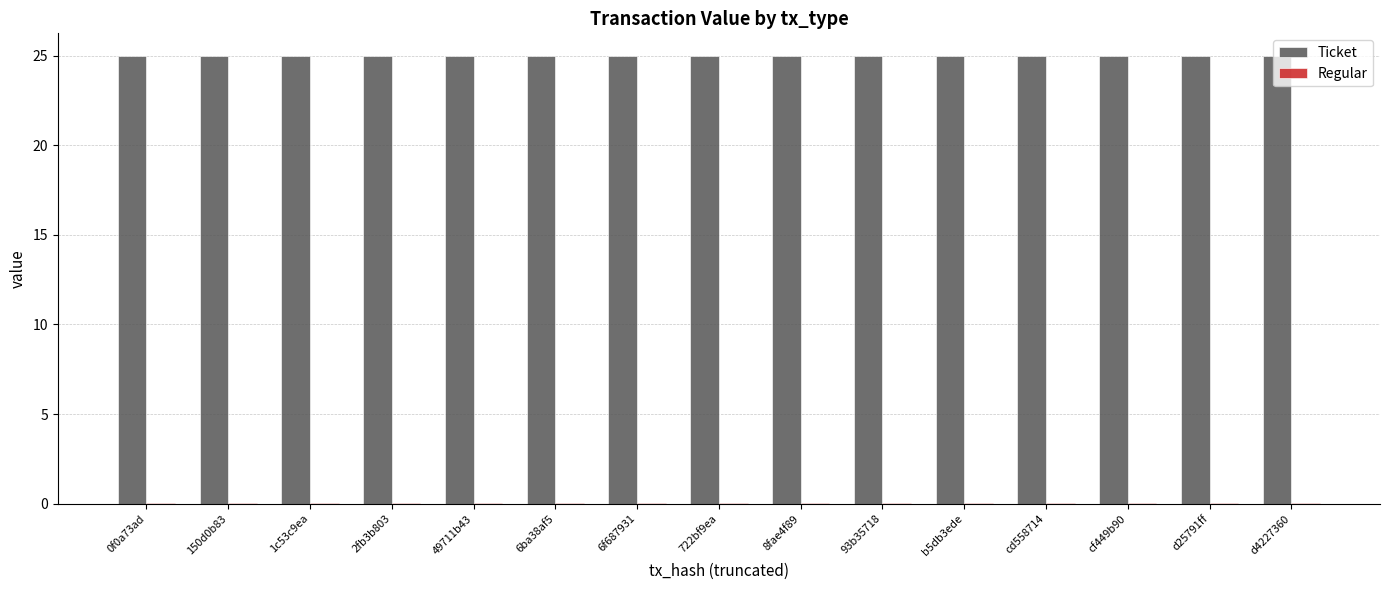

Which series has the largest total across all categories?

Ticket